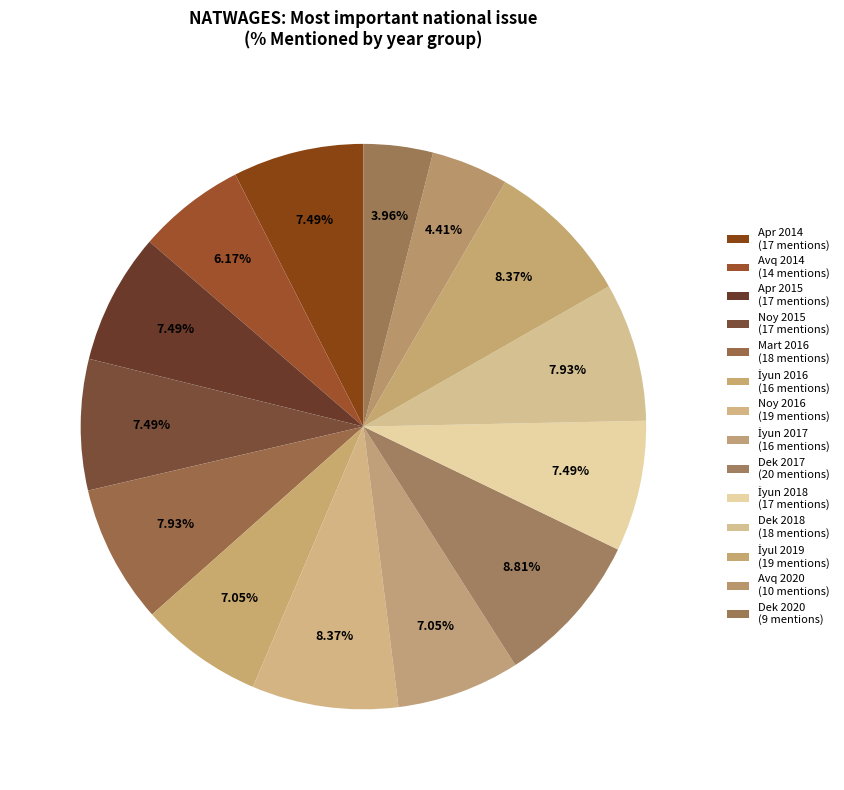

To the nearest percent, what is the difference between the largest and smallest slice percentages?

5%